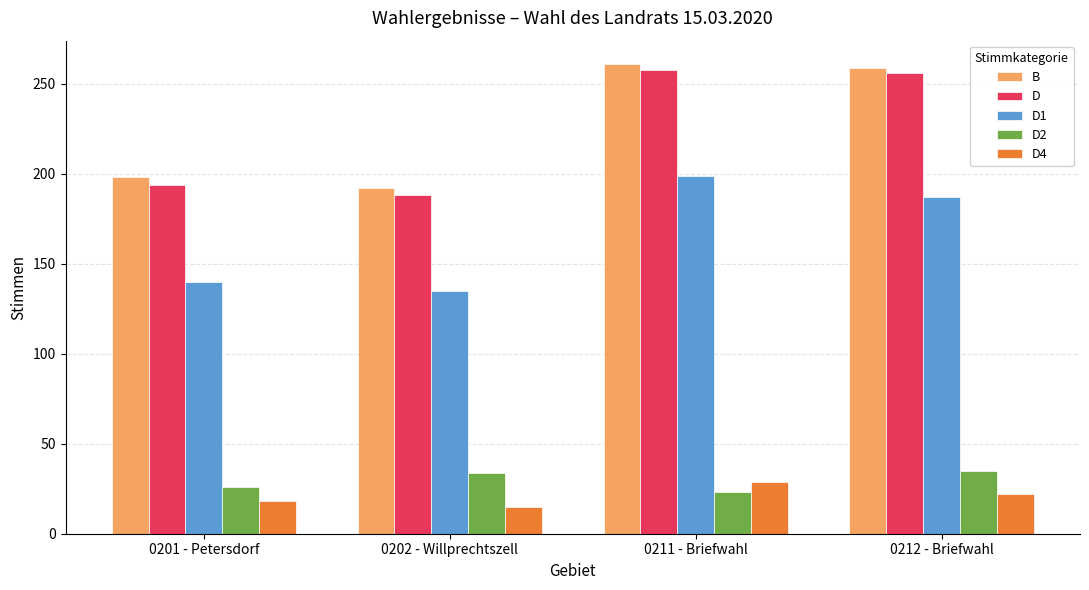

What is the highest value of the D1 series?

199